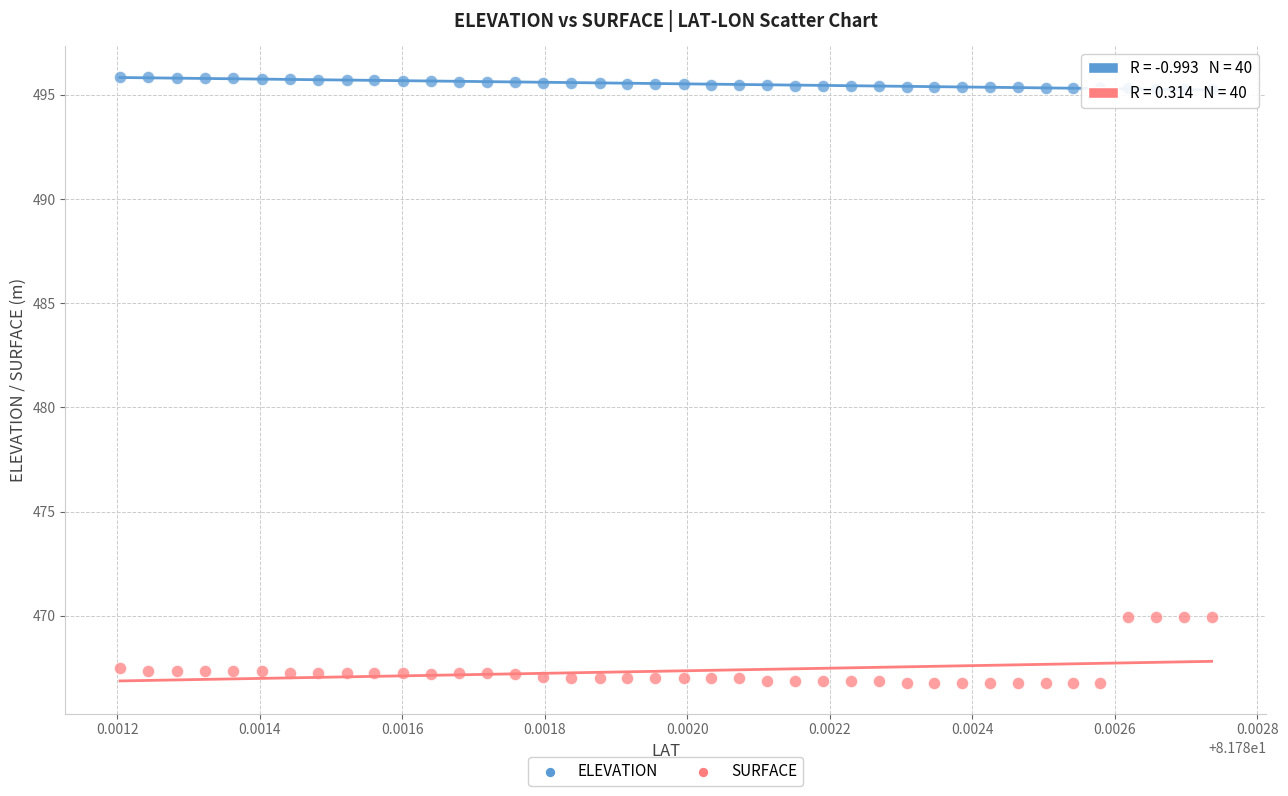

Which series contains the lowest Y value?

SURFACE